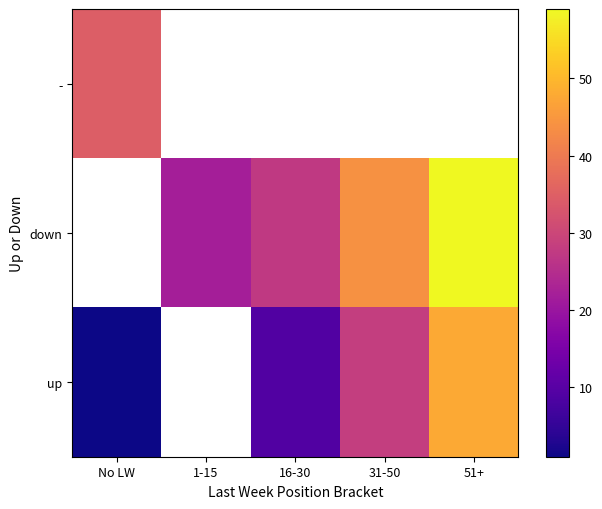

Where does the down series first go above 27?

16-30